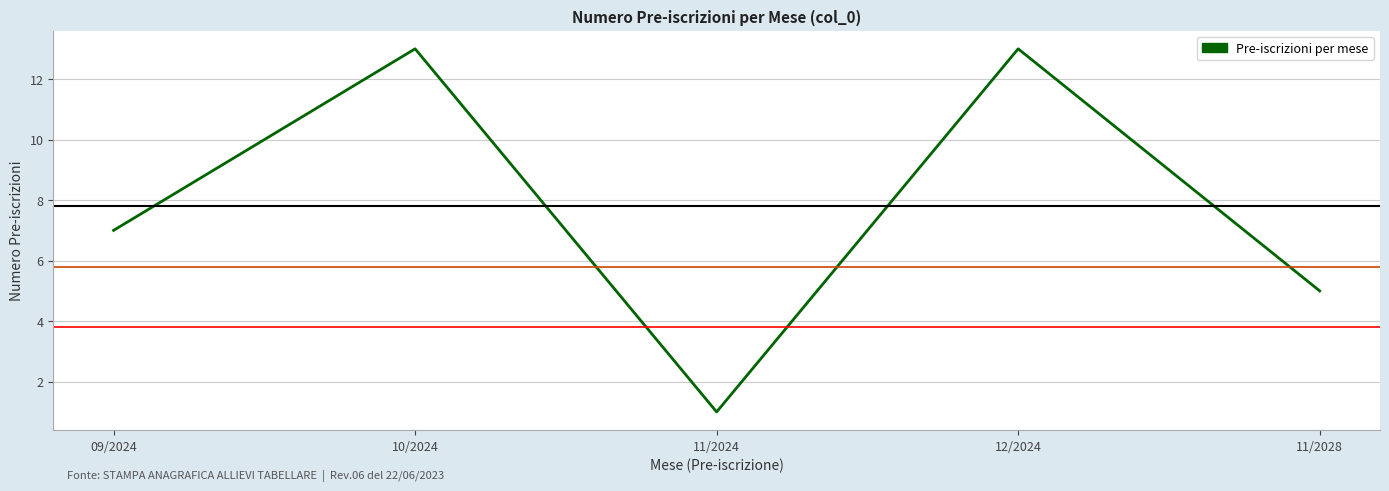

What position from the left is 11/2028?

5